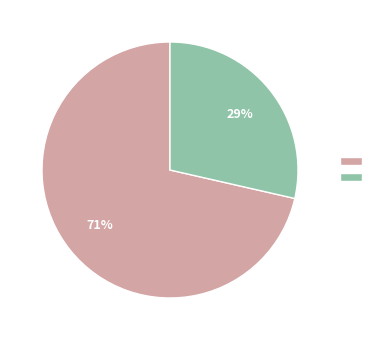

Does any single category account for the majority?

Yes